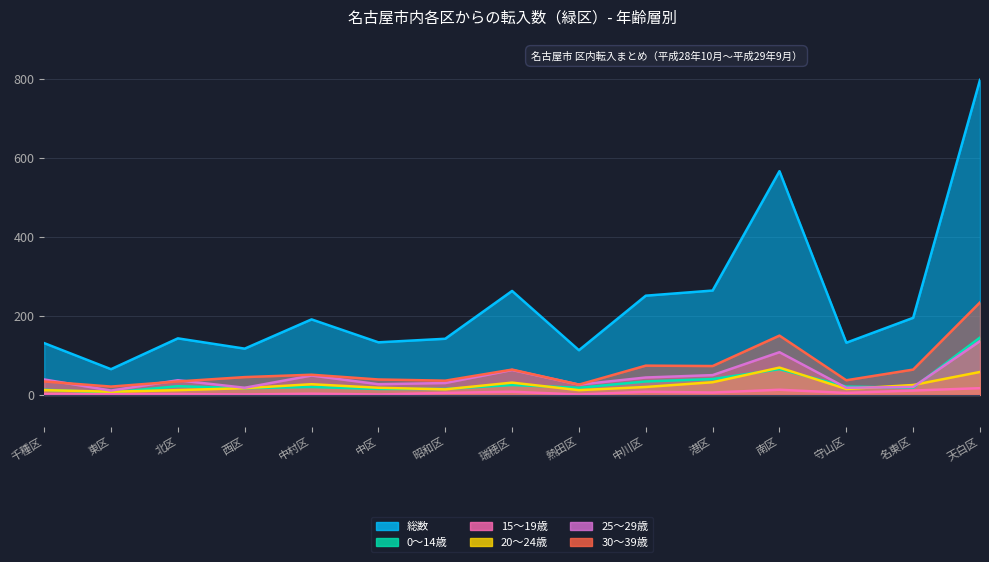

What is the label of the 11th point from the left?

港区